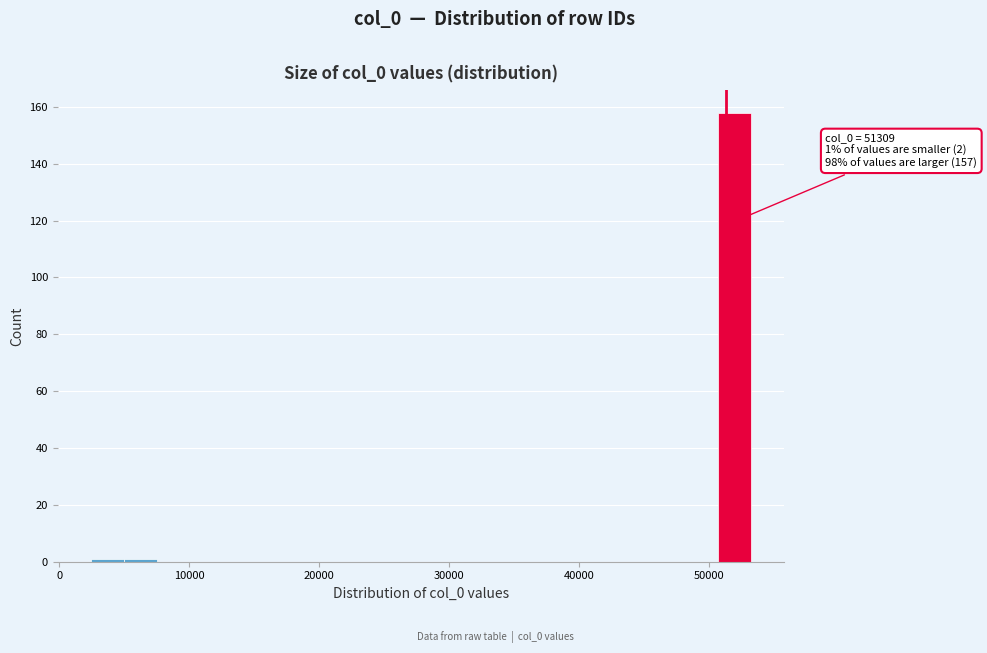

Around what value on the x-axis is the tallest bar? Give the approximate position of its centre, as read against the axis.

52000